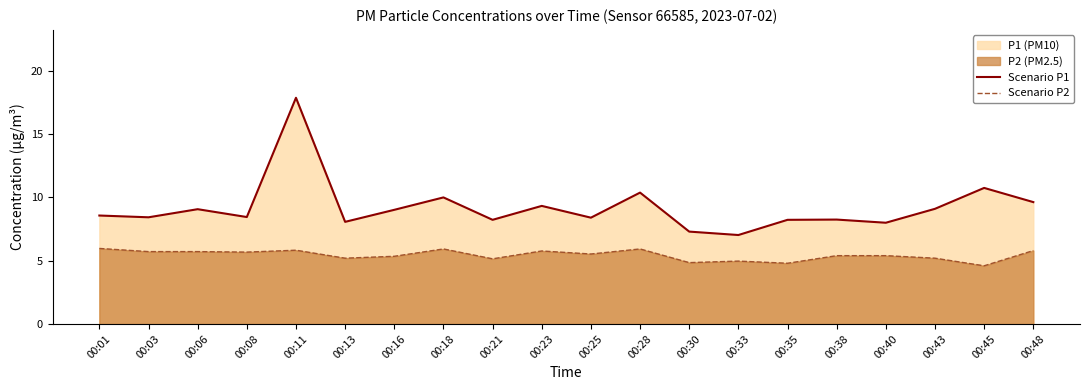

What is the minimum value shown in the chart?

4.6